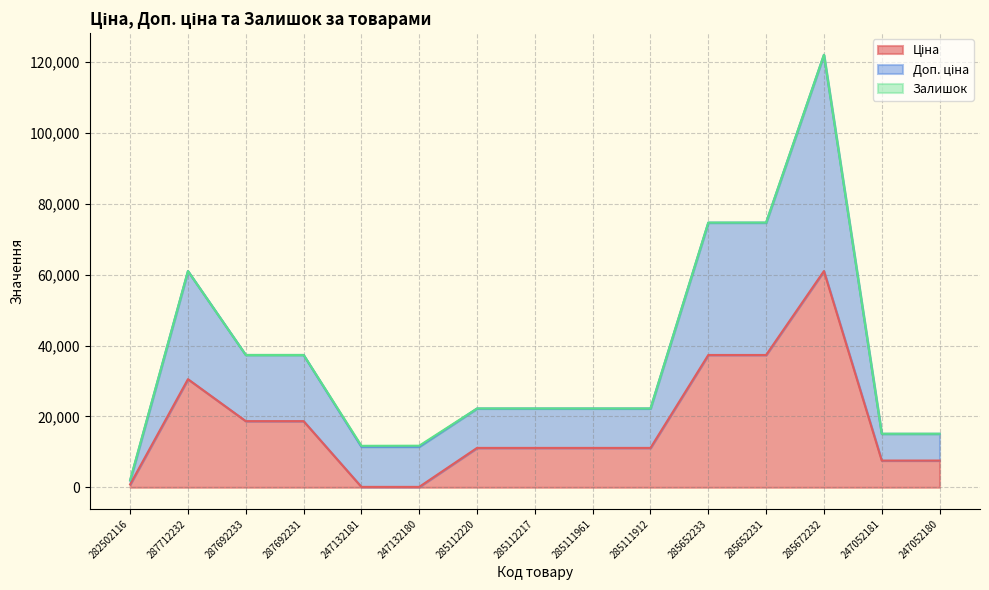

At which label does Ціна reach its peak?

285672232